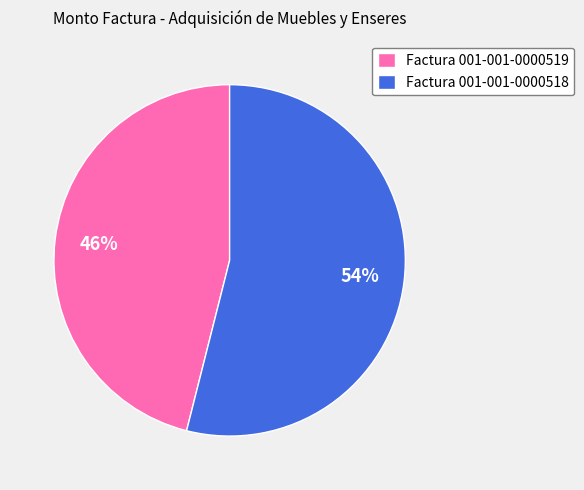

To the nearest percent, what is the difference between the Factura 001-001-0000519 and Factura 001-001-0000518 slice percentages?

8%